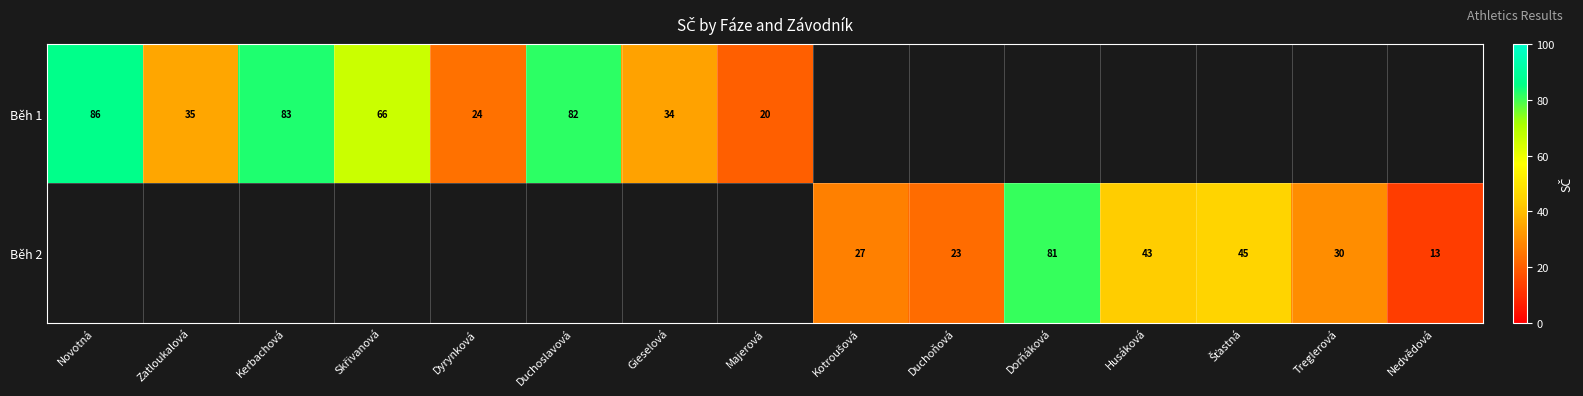

What is the sum of the Běh 1 values at Duchoslavová and Dyrynková?

106